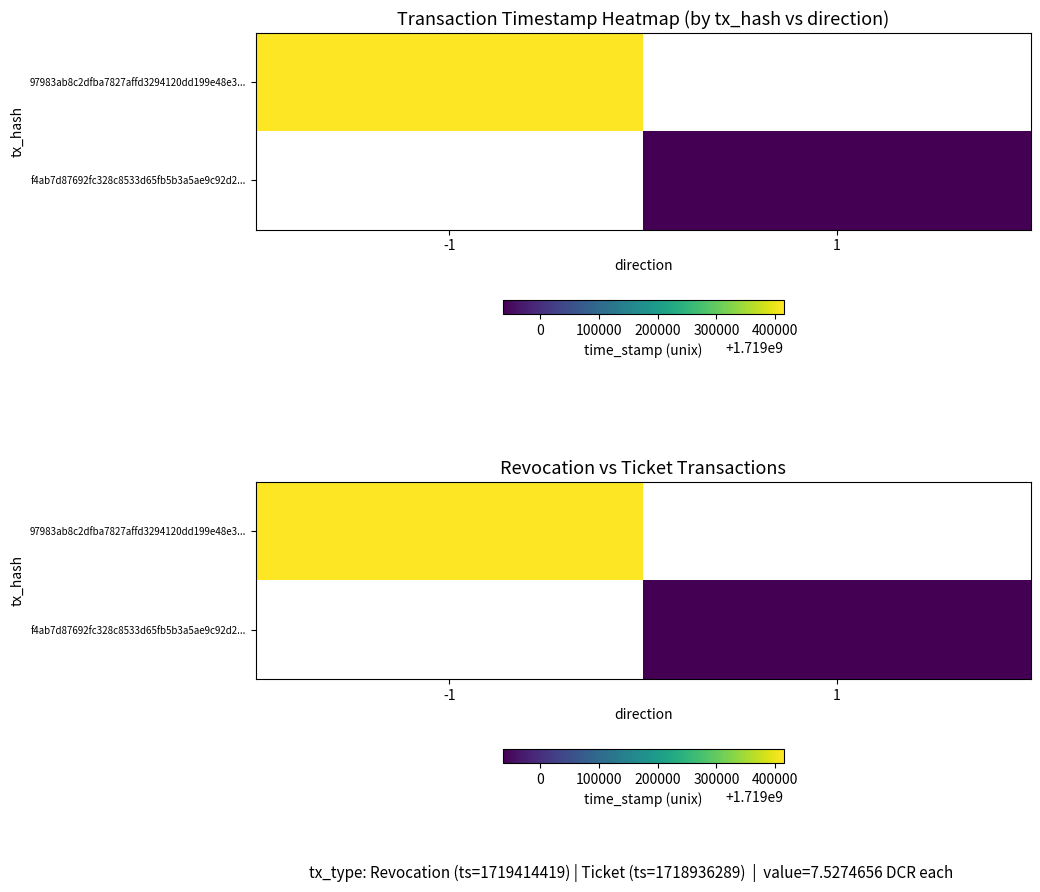

Which category has the highest value in the f4ab7d87692fc328c8533d65fb5b3a5ae9c92d2... series?

-1